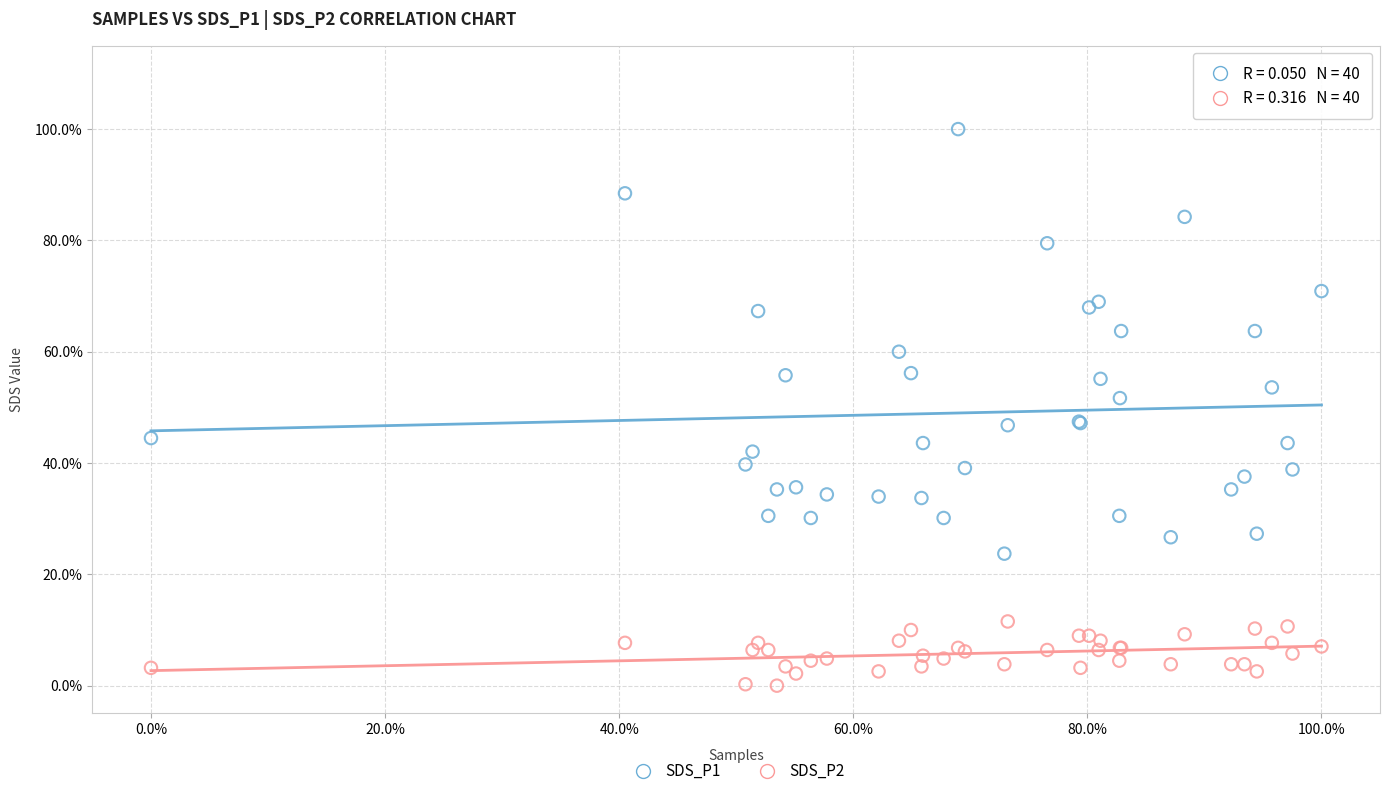

Which series has the widest spread of Y values?

SDS_P1